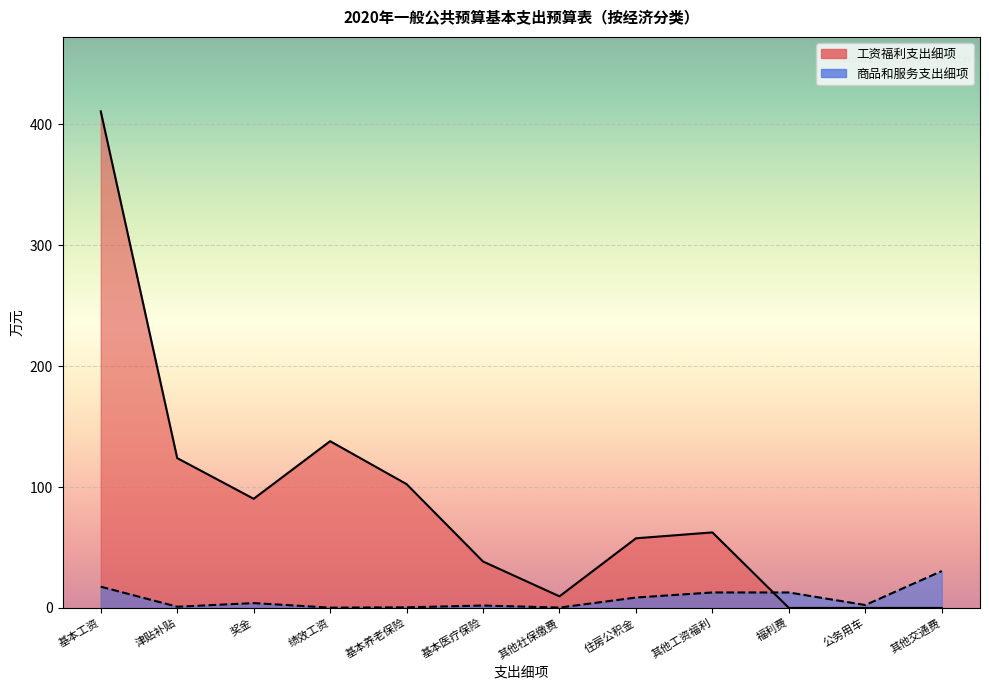

Where is the data nearest to the value 15?

其他工资福利